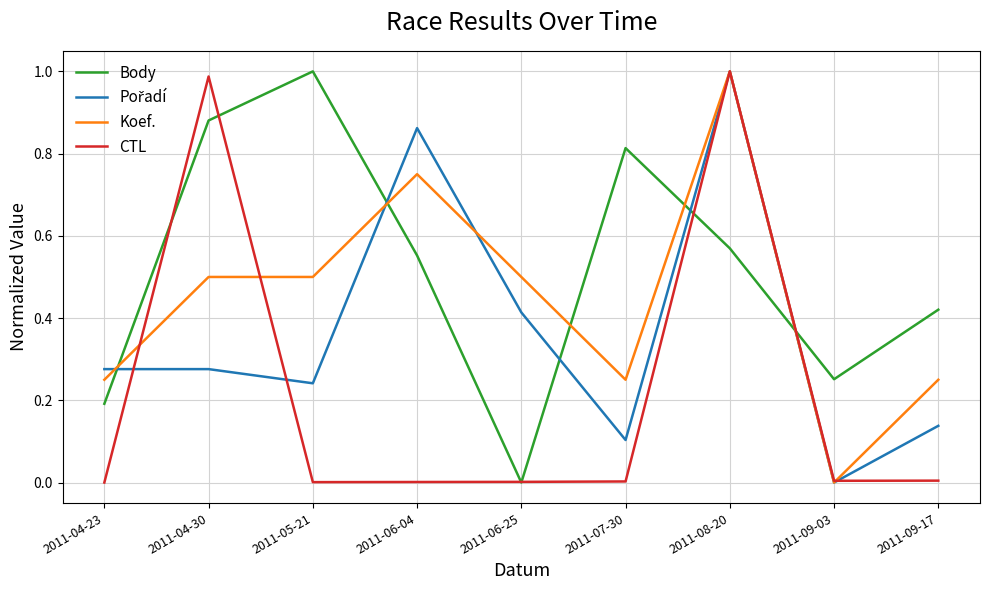

Between 2011-04-30 and 2011-06-25, which series saw the biggest shift?

CTL